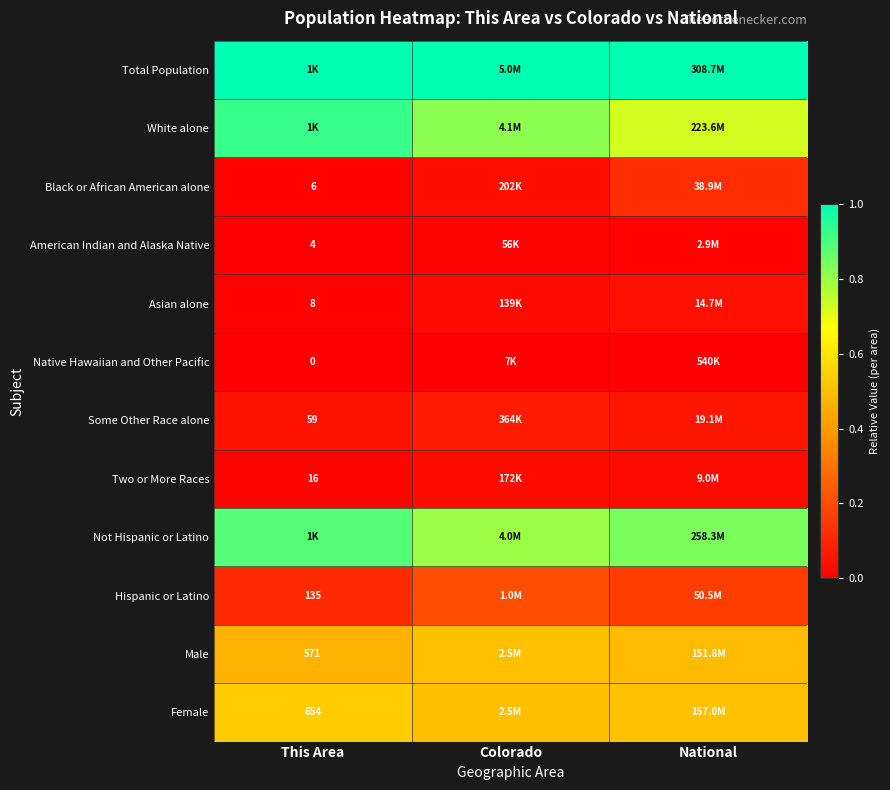

At how many categories does at least one series exceed 0?

3